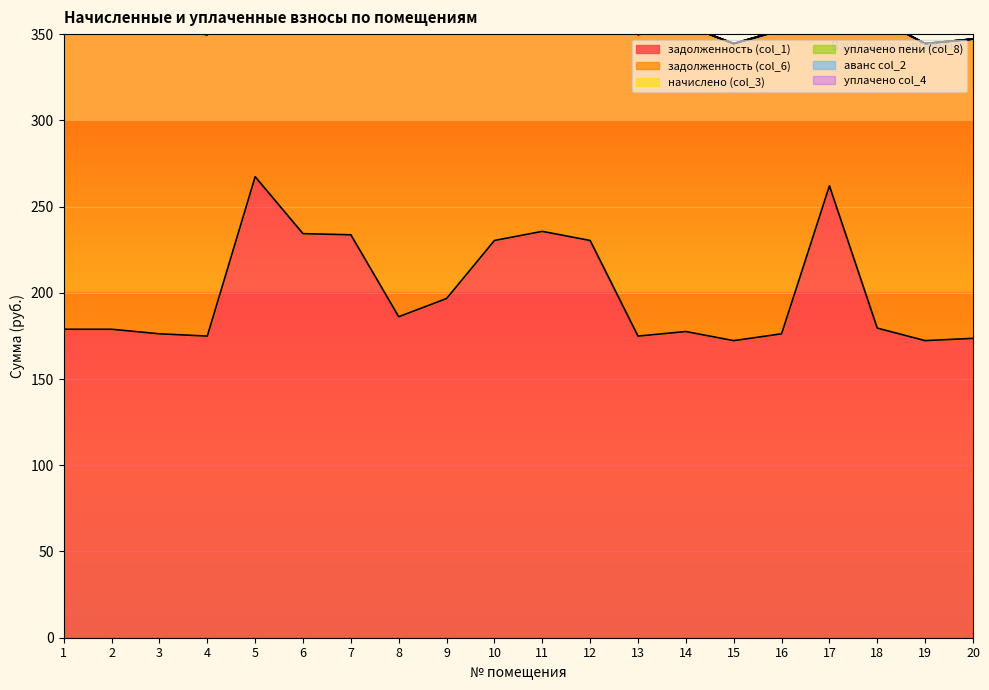

Which has a higher value, 16 or 3?

16